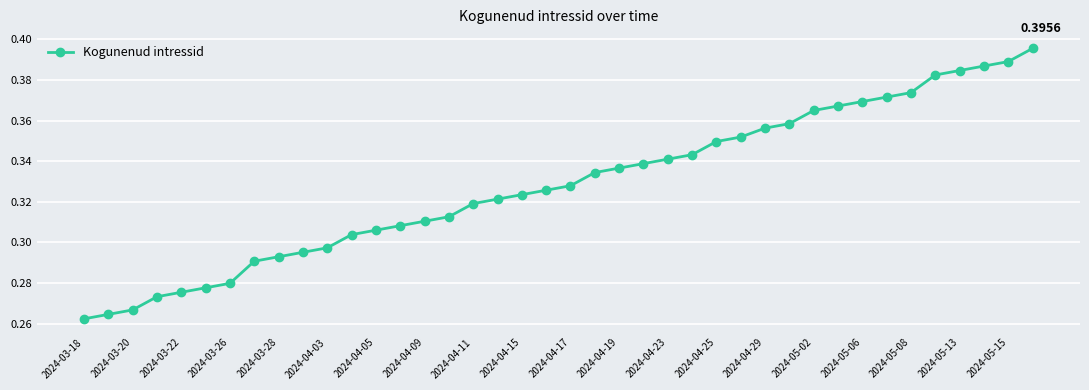

What is the sum of all values?

13.1